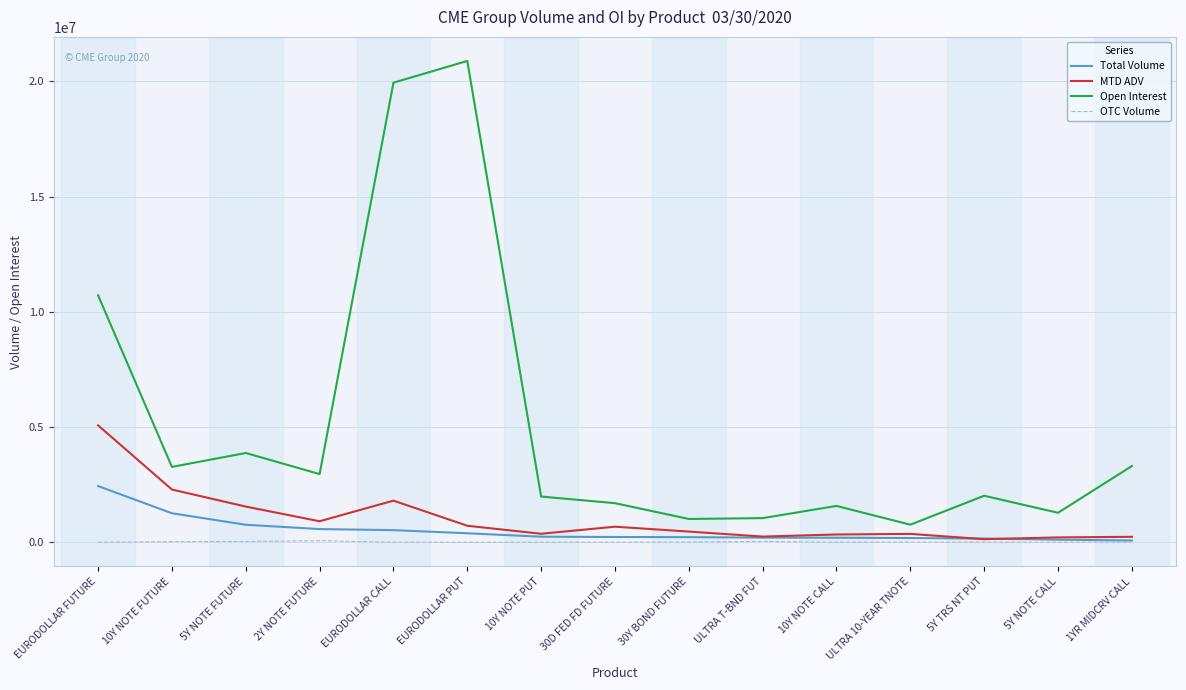

True or false: Total Volume and Open Interest cross at least once.

False